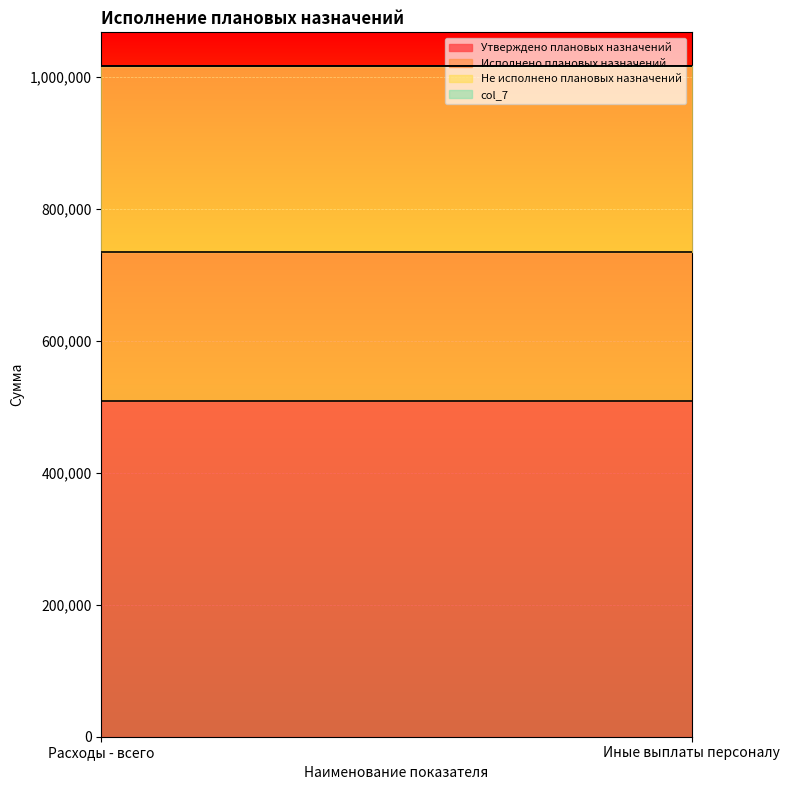

Reading left to right, transcribe all the data shown in this chart.

Утверждено плановых назначений: Расходы - всего=508042.0	Иные выплаты персоналу=508042.0
Исполнено плановых назначений: Расходы - всего=226742.5	Иные выплаты персоналу=226742.5
Не исполнено плановых назначений: Расходы - всего=281299.5	Иные выплаты персоналу=281299.5
col_7: Расходы - всего=150.0	Иные выплаты персоналу=200.0